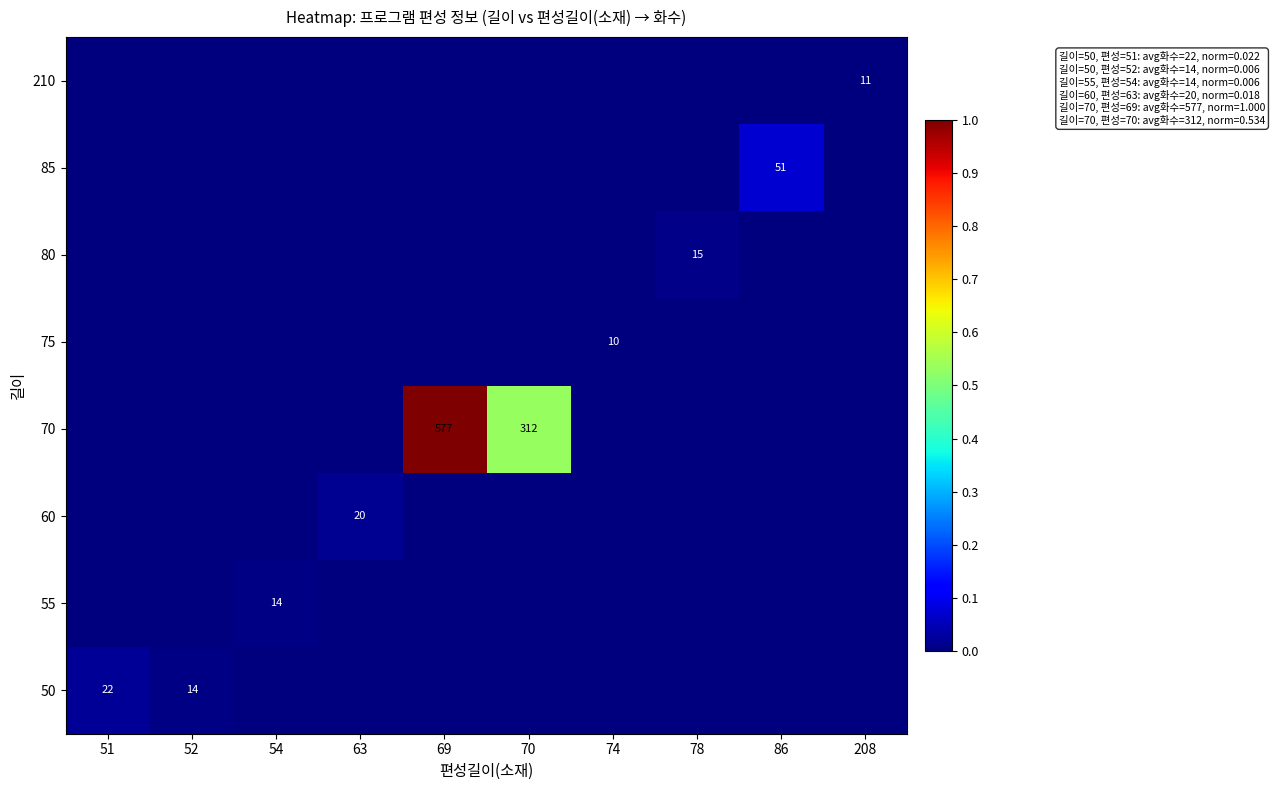

Between 52 and 208, which series saw the biggest shift?

50